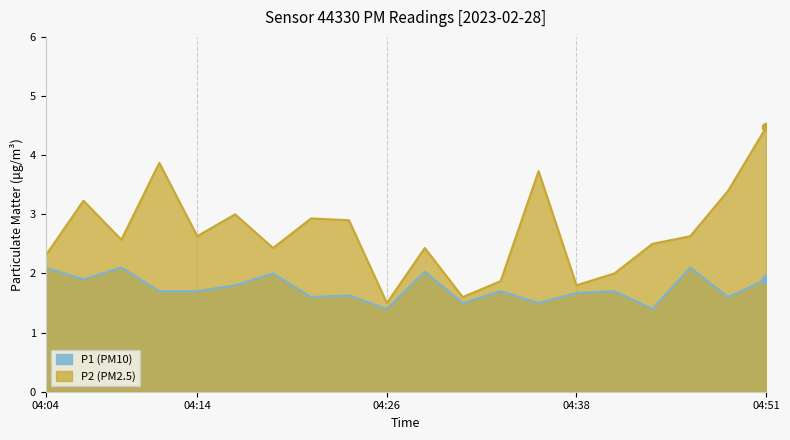

What are all the series names shown in the legend?

P1, P2